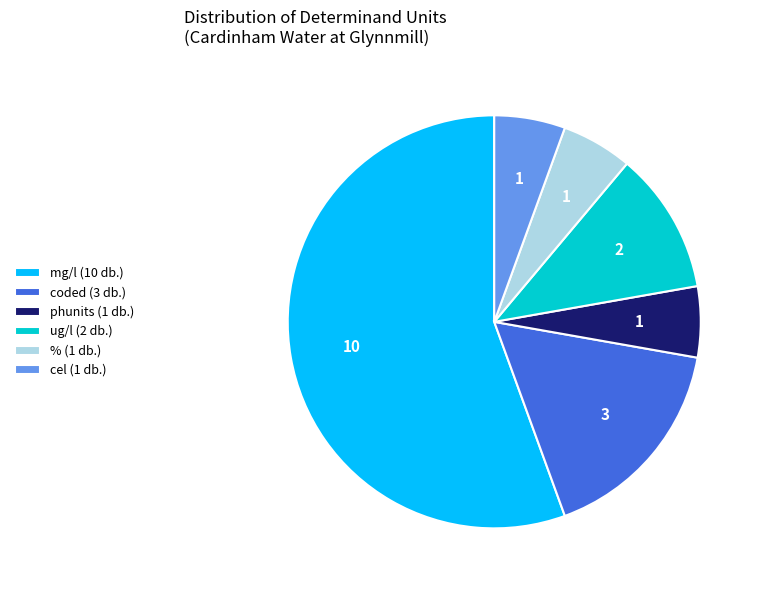

What is the ratio of the value at mg/l (10 db.) to the value at cel (1 db.)?

10.0